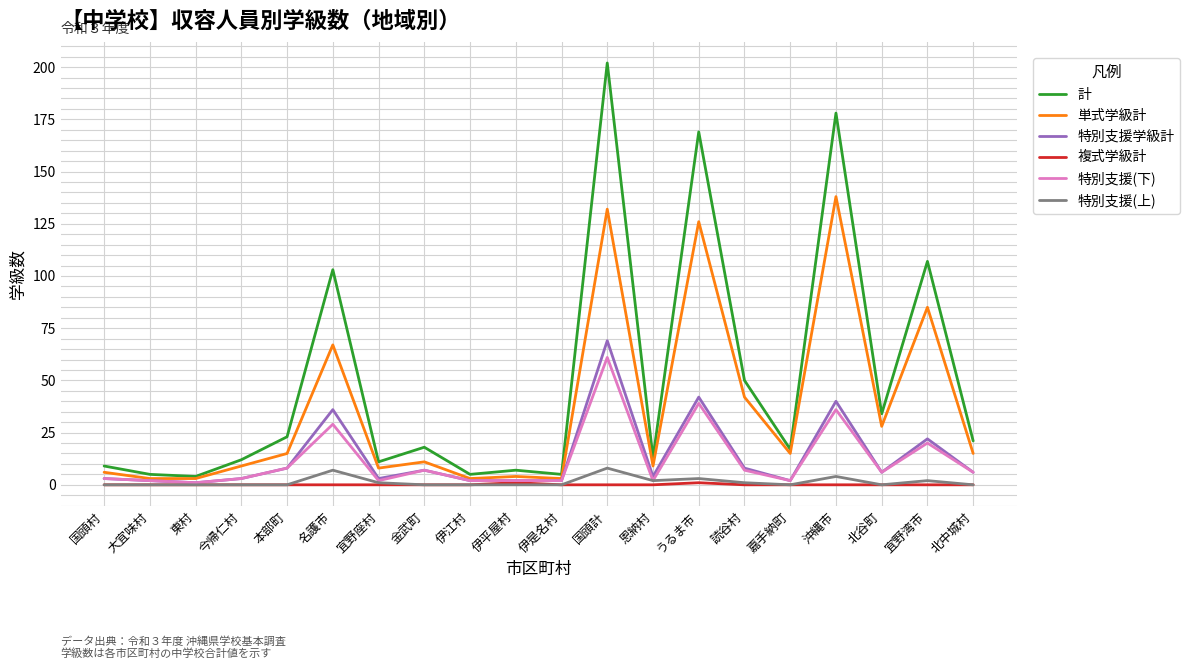

What is the spread (max minus min) of values at 北谷町?

34